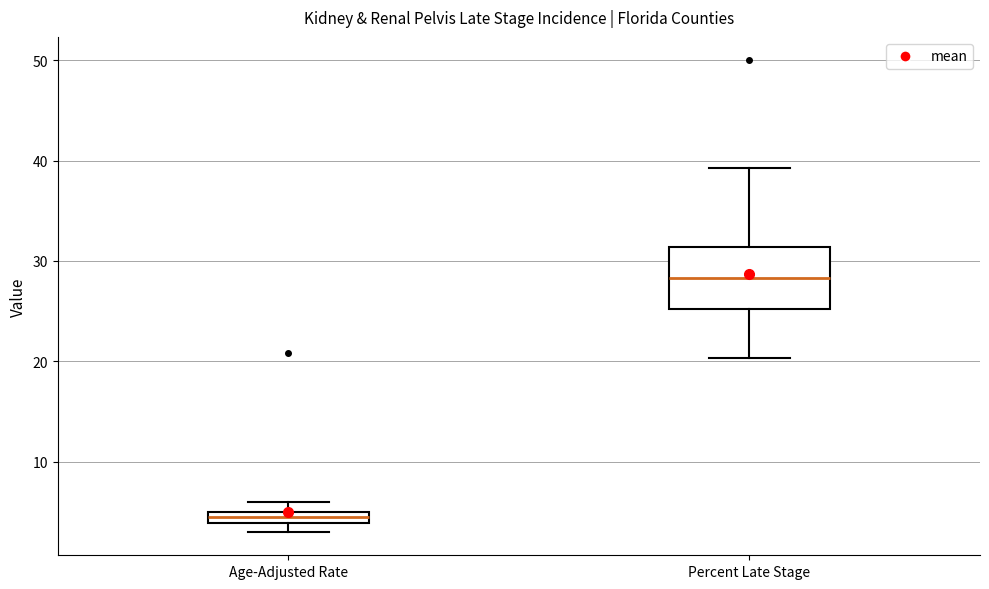

Which box's median line is the highest?

Percent Late Stage